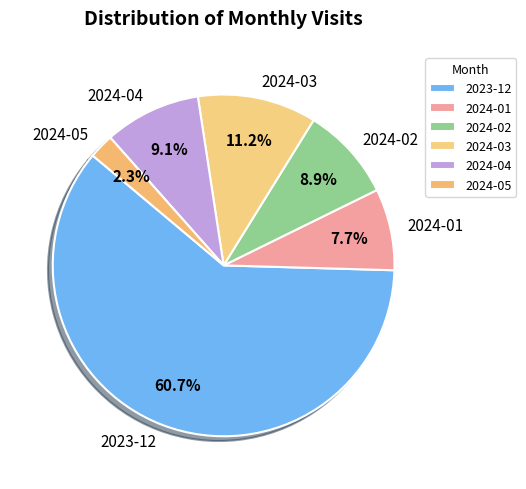

True or false: 2024-03 accounts for 1% of the total.

False